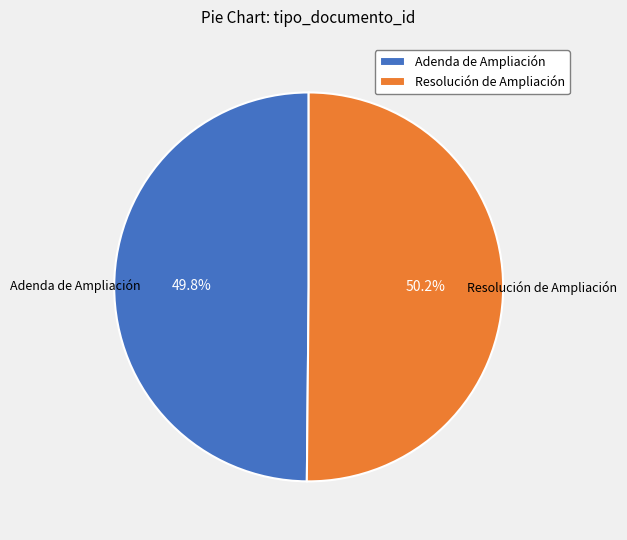

The Adenda de Ampliación slice represents 50% of the pie. True or false?

True